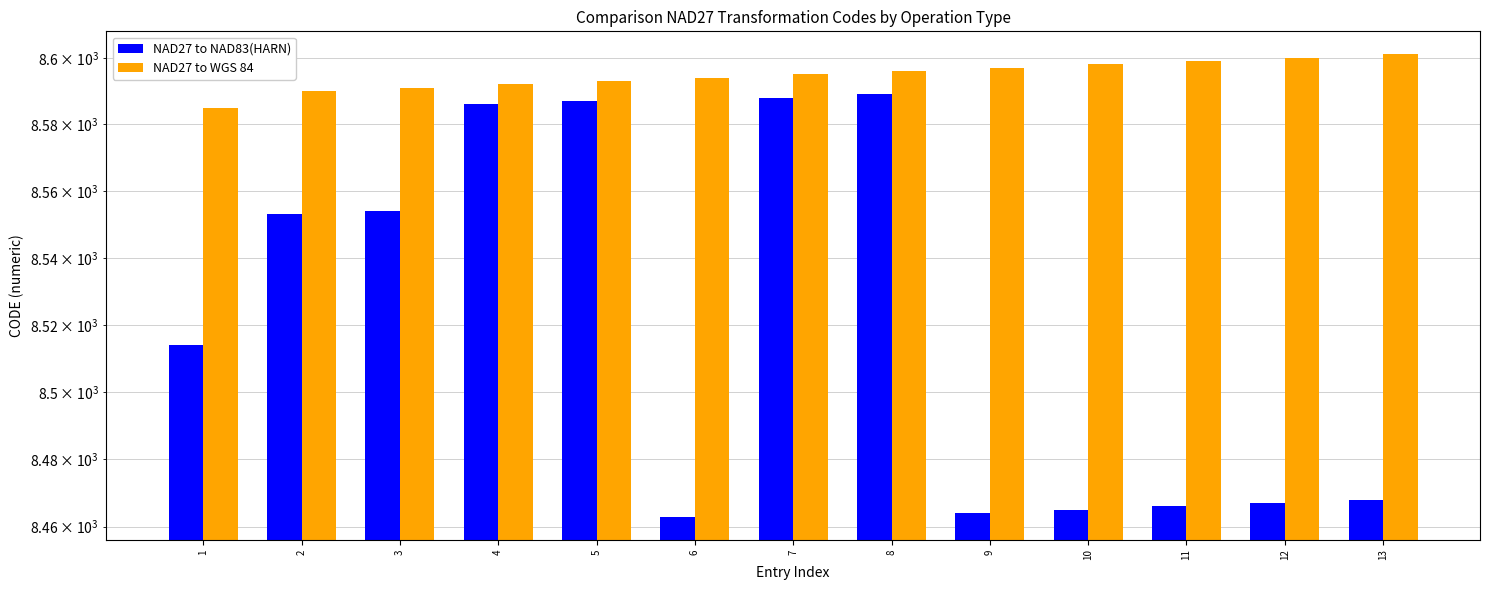

At which category does the chart reach its peak across all series?

13